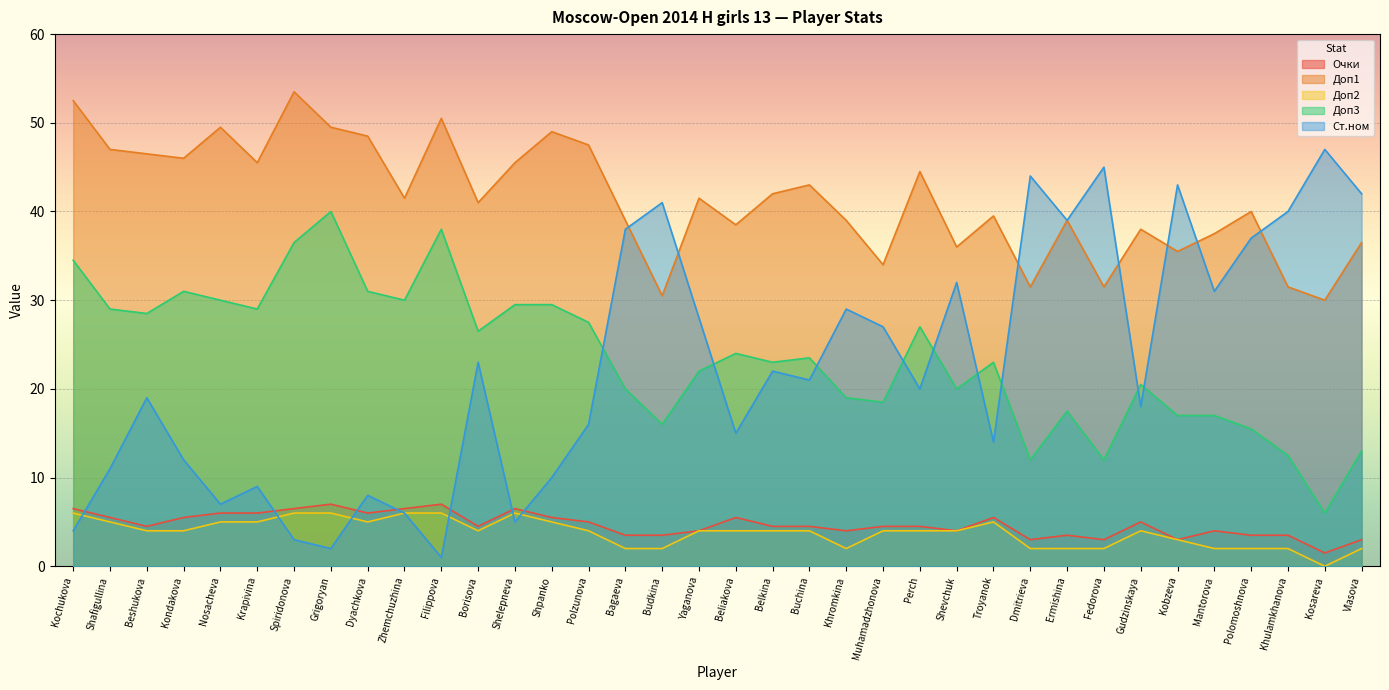

The Ст.ном series shows 12.8 at Shevchuk. True or false?

False